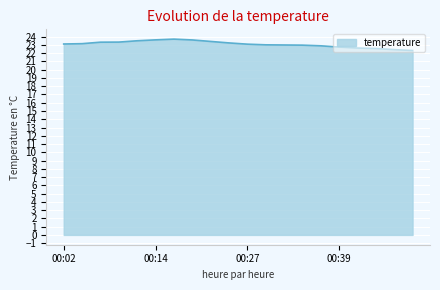

What is the smallest value displayed?

22.3